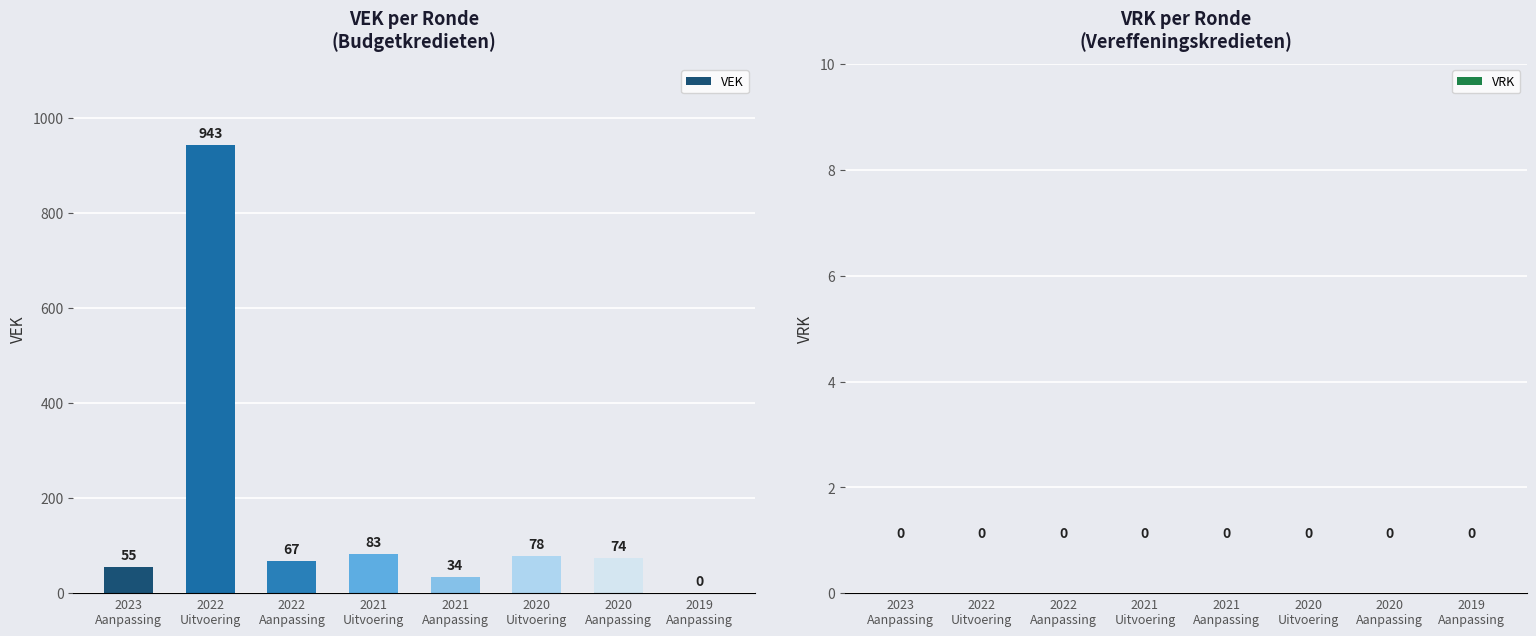

How many distinct data groups are displayed?

1